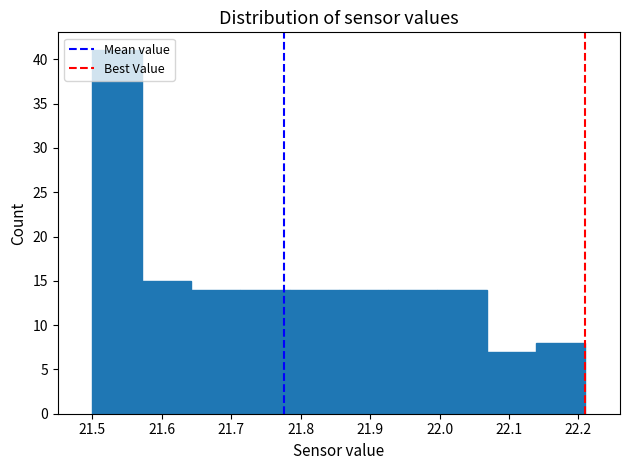

Reading left to right, transcribe this chart: for each bar, give the range it covers on the x-axis and its height. Neither the bar edges nor the heights are printed on the chart, so give them approximately, as read against the axes.

21.500 to 21.571: 41
21.571 to 21.642: 15
21.642 to 21.713: 14
21.713 to 21.784: 14
21.784 to 21.855: 14
21.855 to 21.926: 14
21.926 to 21.997: 14
21.997 to 22.068: 14
22.068 to 22.139: 7
22.139 to 22.210: 8